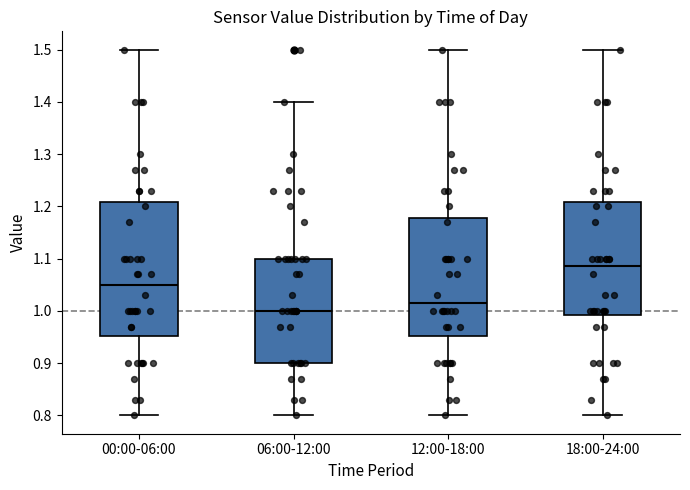

Which box has the highest median line?

18:00-24:00